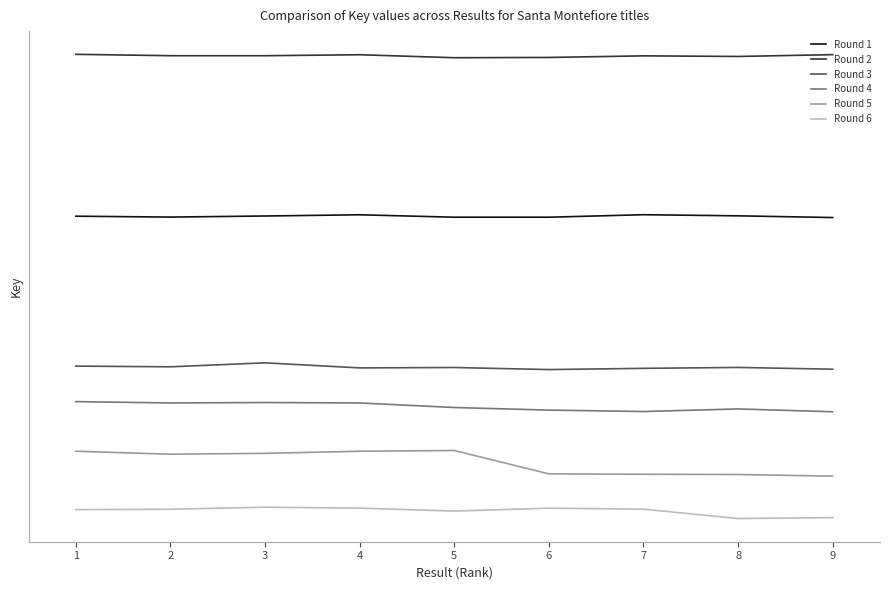

Which series has the largest total across all categories?

Round 2